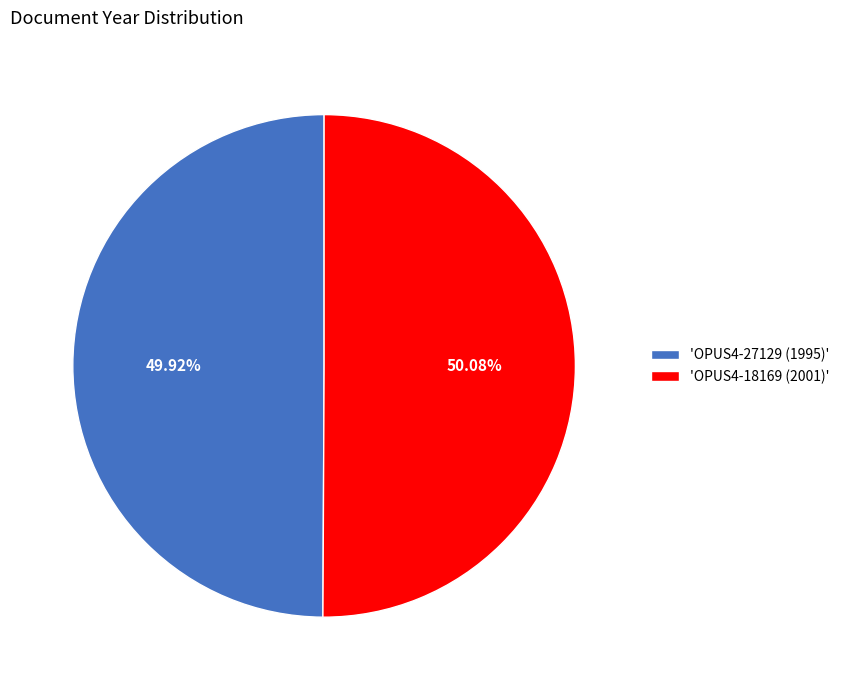

Does any single category account for the majority?

Yes